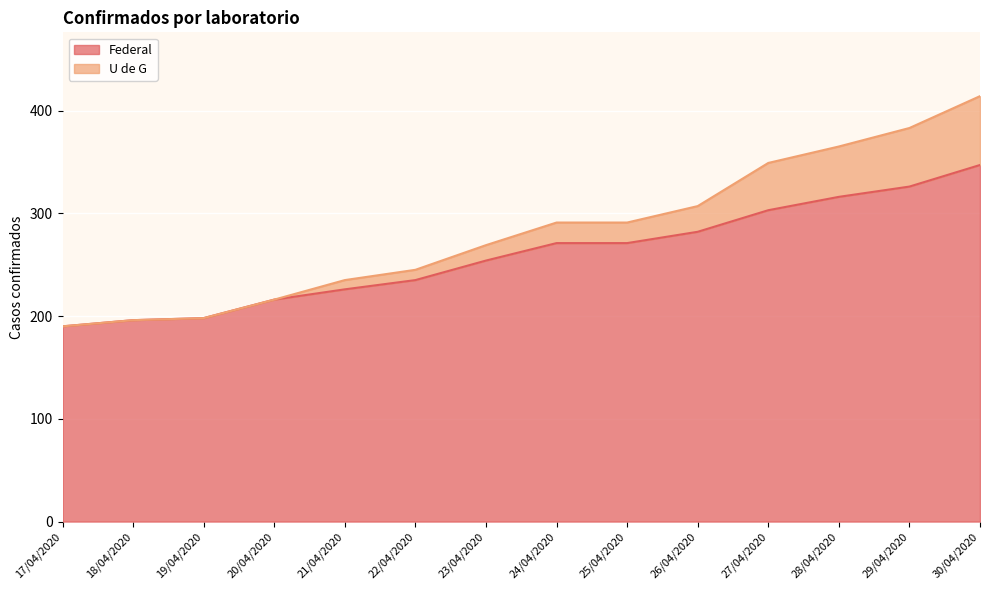

True or false: Federal has a value of 116 at 23/04/2020.

False